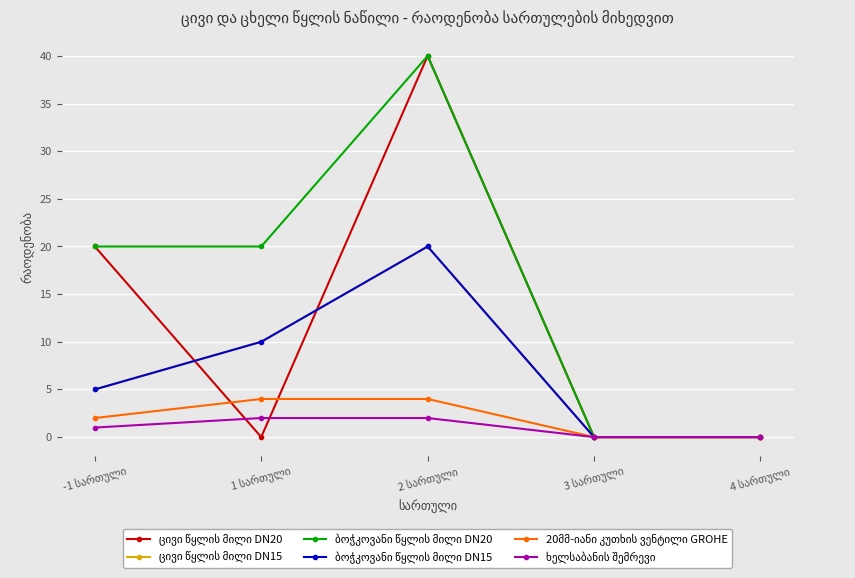

Between 2 სართული and -1 სართული, which is larger?

2 სართული